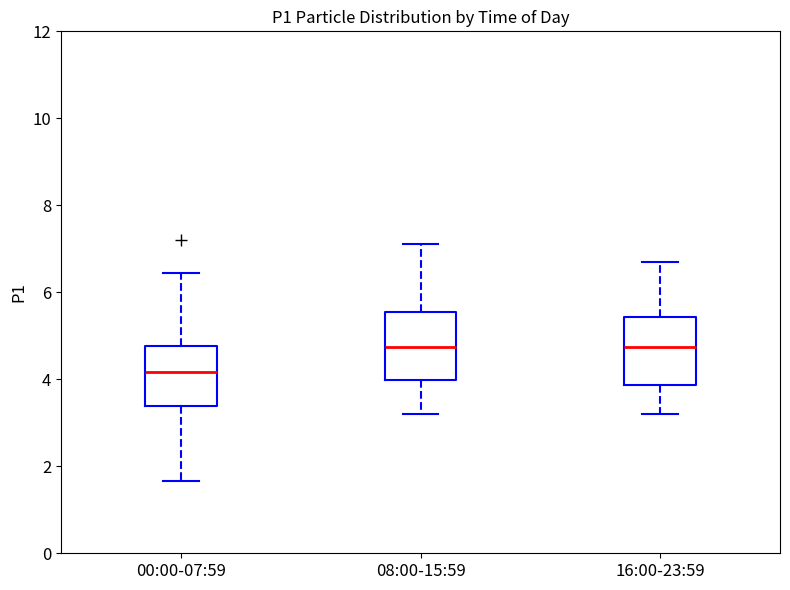

Where does the upper whisker of the box for 16:00-23:59 end on the y-axis? The values are not printed on the chart, so give them approximately, as read against the axis.

6.8